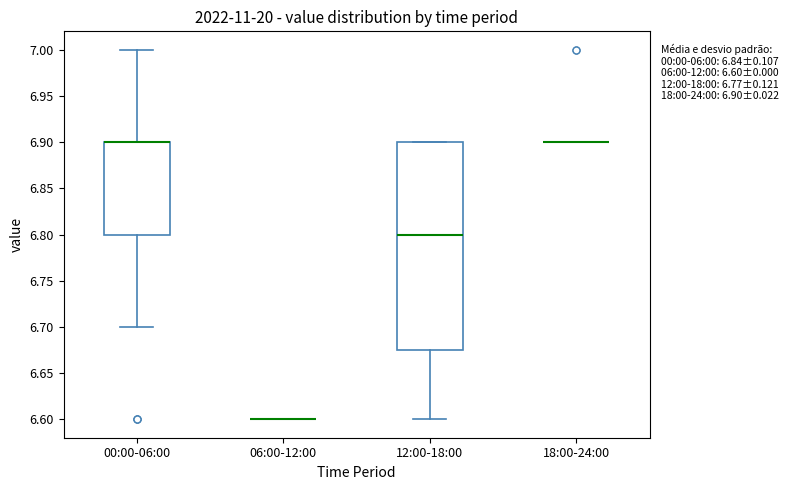

Which box is the tallest, from its lower edge to its upper edge?

12:00-18:00